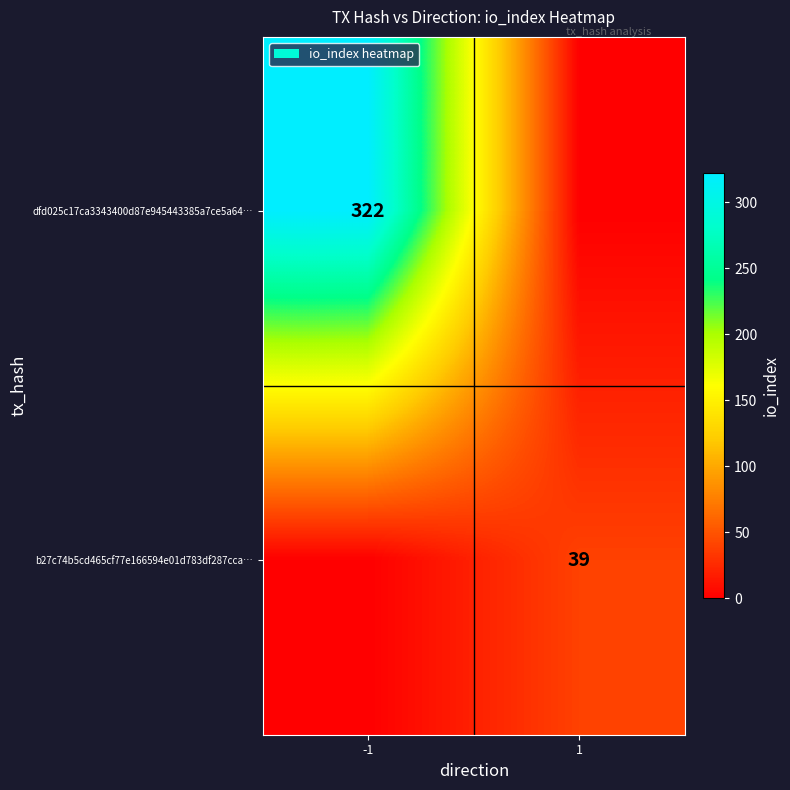

The dfd025c17ca3343400d87e945443385a7ce5a64… series shows 498 at -1. True or false?

False